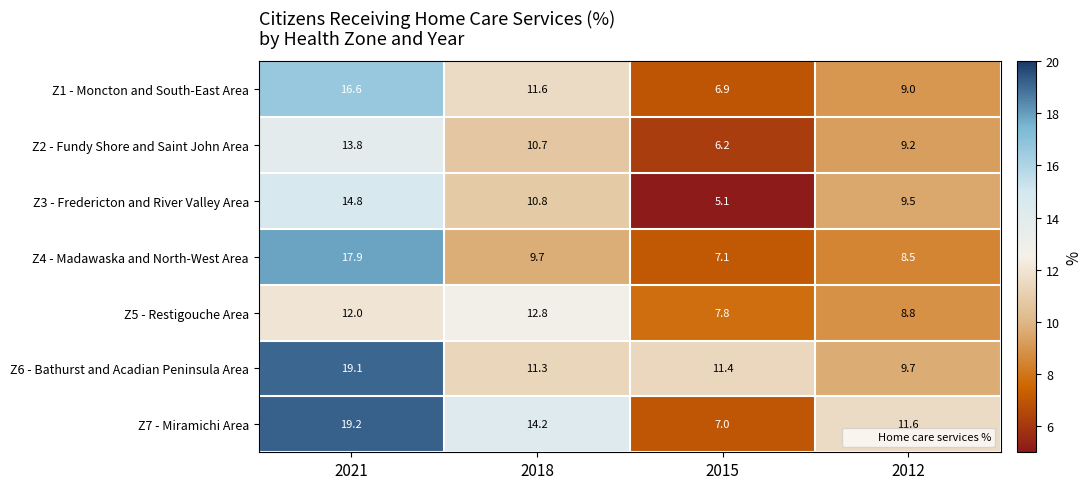

Rank the series at 2012 from highest to lowest value.

Z7 - Miramichi Area, Z6 - Bathurst and Acadian Peninsula Area, Z3 - Fredericton and River Valley Area, Z2 - Fundy Shore and Saint John Area, Z1 - Moncton and South-East Area, Z5 - Restigouche Area, Z4 - Madawaska and North-West Area